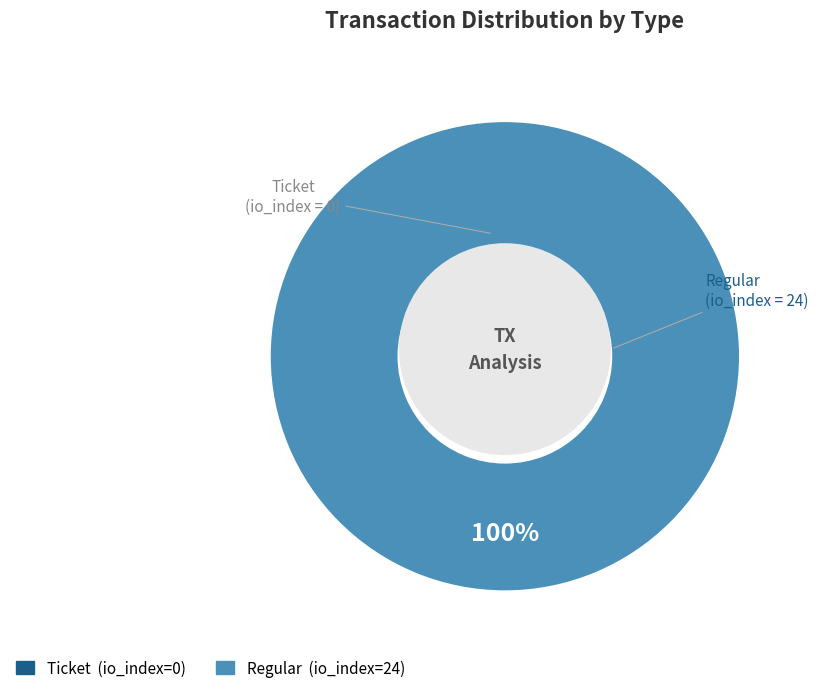

What percentage do Ticket (io_index=0) and Regular (io_index=24) together represent?

100.0%